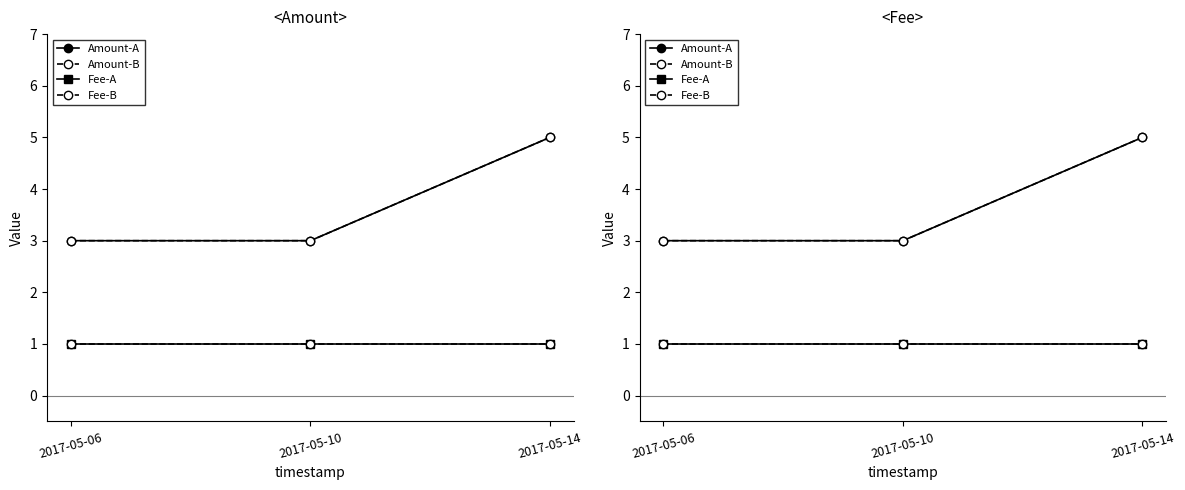

What is the maximum value shown in the chart?

5